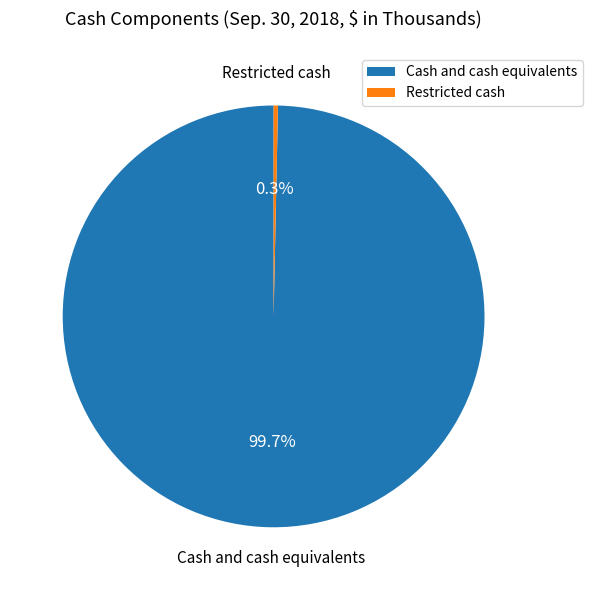

The Restricted cash slice represents 0% of the pie. True or false?

True